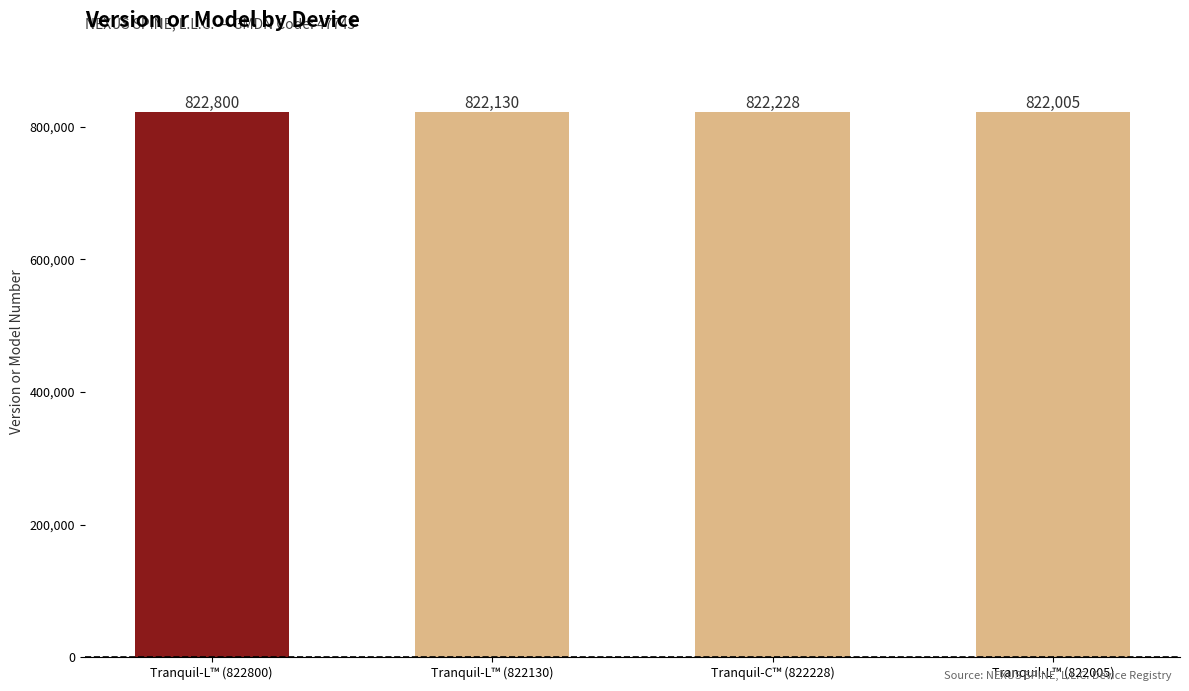

What is the change in value from Tranquil-L™ (822130) to Tranquil-L™ (822005)?

-125